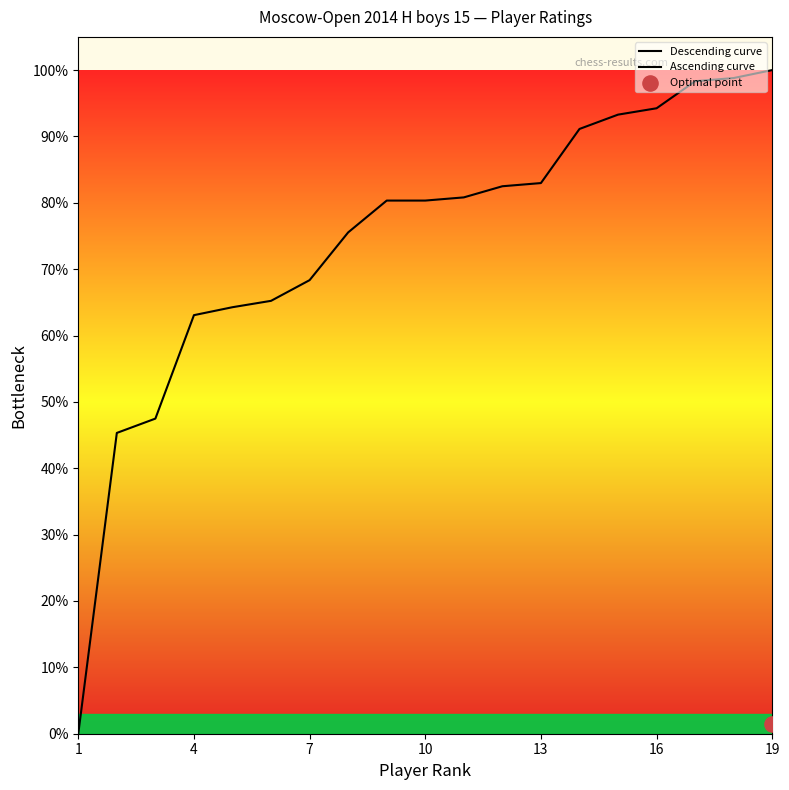

What is the change in value from 7 to 14?

+0.2